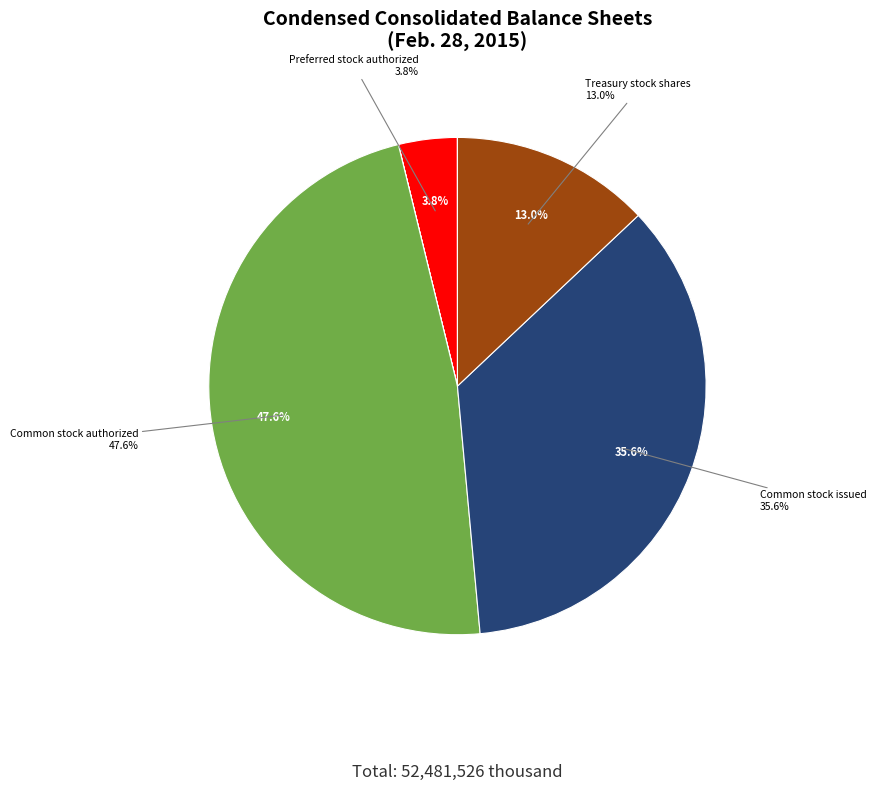

Is there a majority slice in this chart?

No